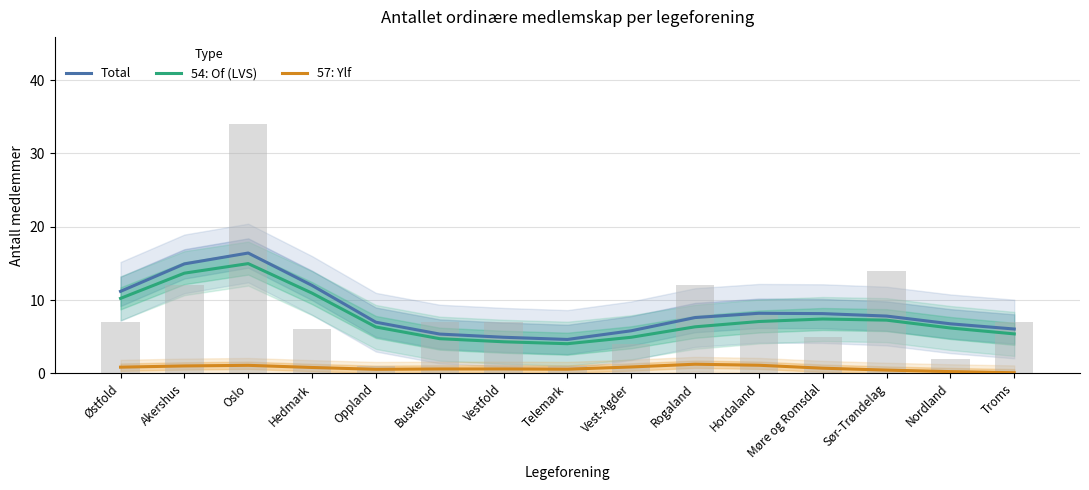

Read the Total value at Buskerud.

5.4